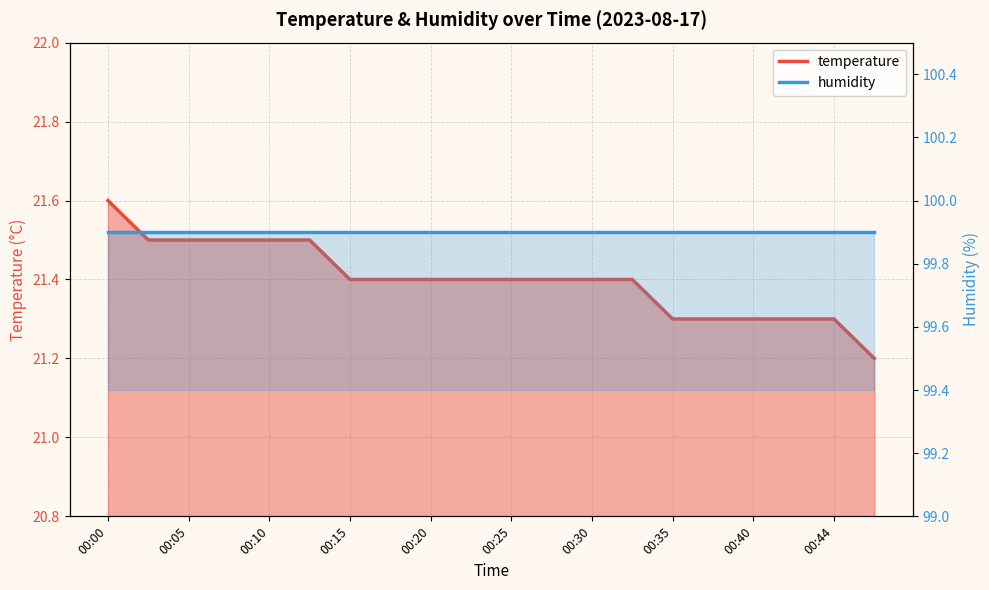

What is the average value of the temperature series?

21.4